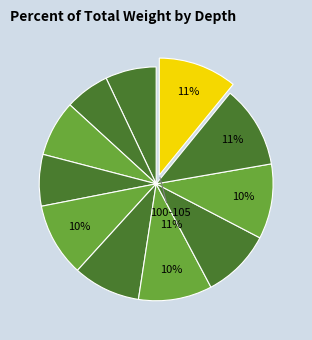

Is there any slice that represents more than half of the pie?

No